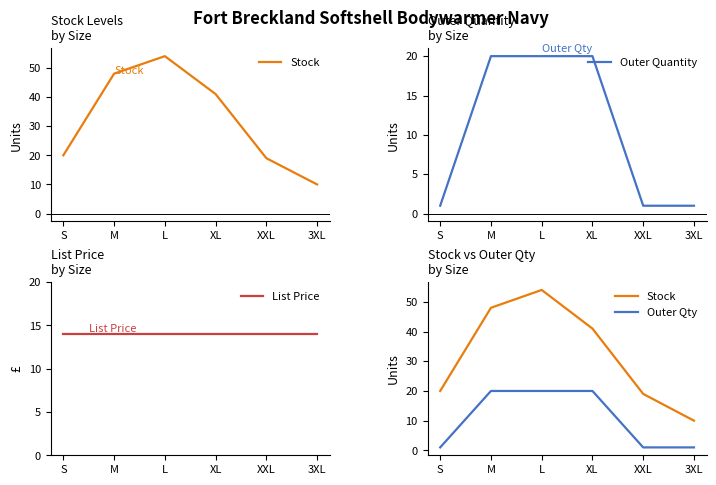

What is the average value of the List Price series?

13.9